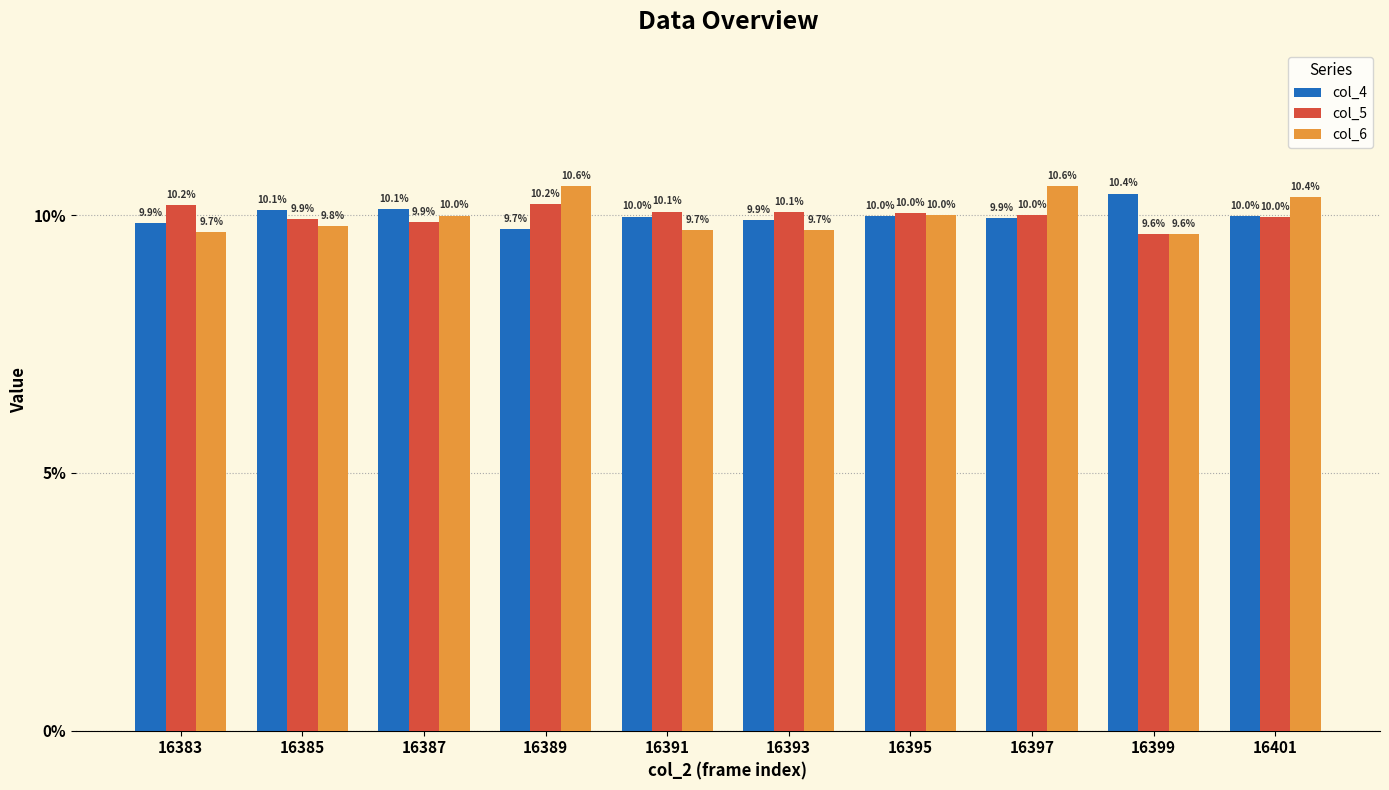

At 16397, list the series in order from smallest to largest.

col_4, col_5, col_6